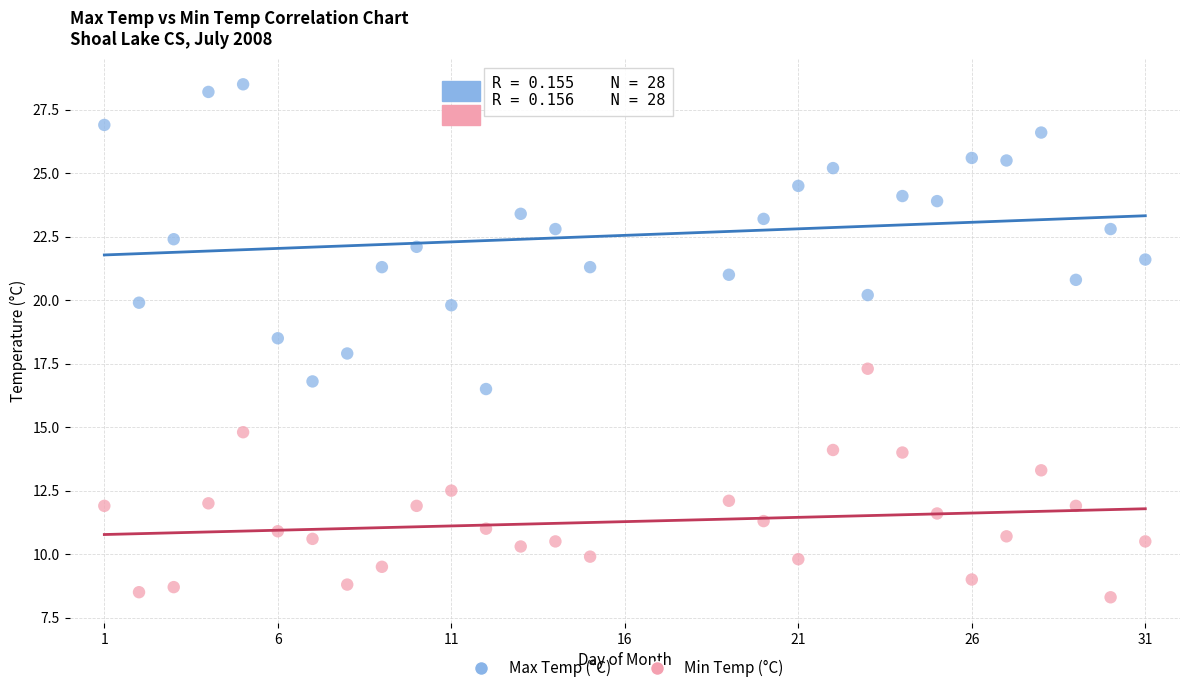

Across all data points, what is the range of Y values (max minus min)?

20.2